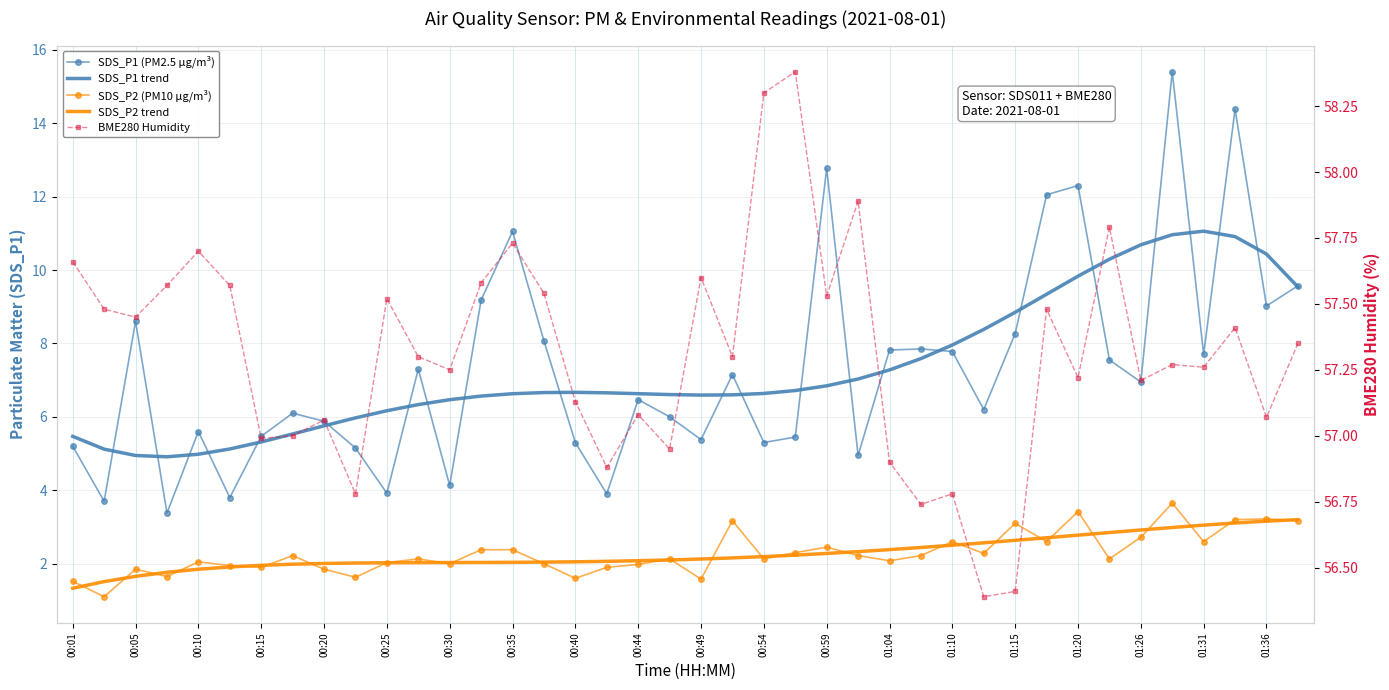

The value of SDS_P2 (PM10 µg/m³) at 00:05 is 0.6. True or false?

False